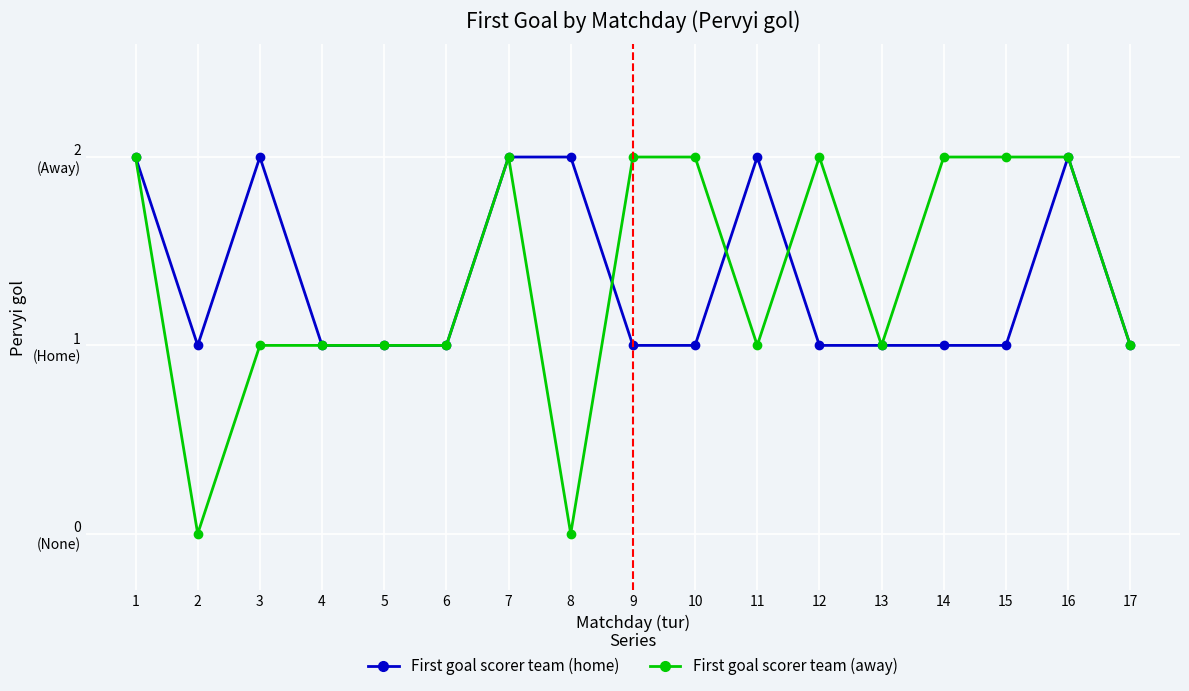

What is the maximum value for First goal scorer team (away)?

2